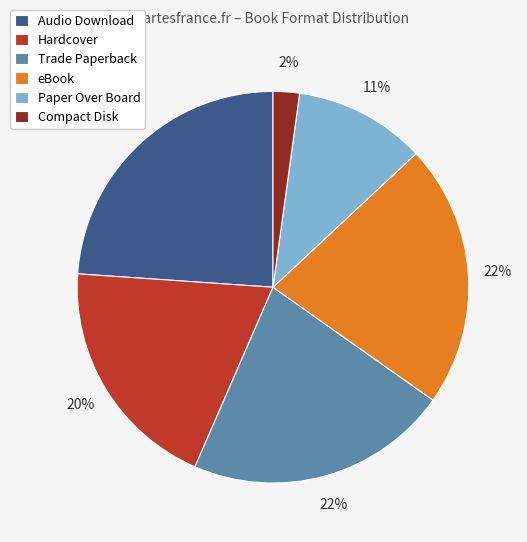

Combined, do Audio Download and Compact Disk account for over 50%?

No